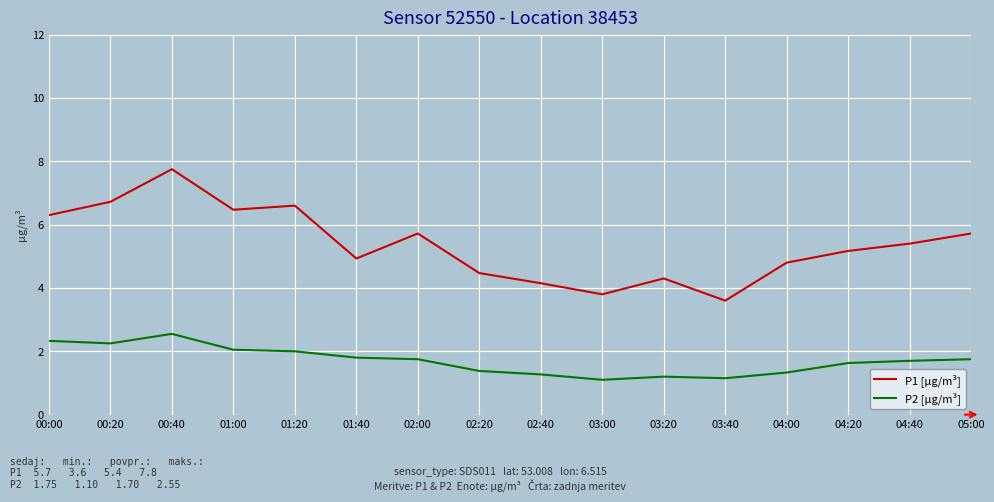

What is the difference between the highest and lowest values at 02:00?

4.0